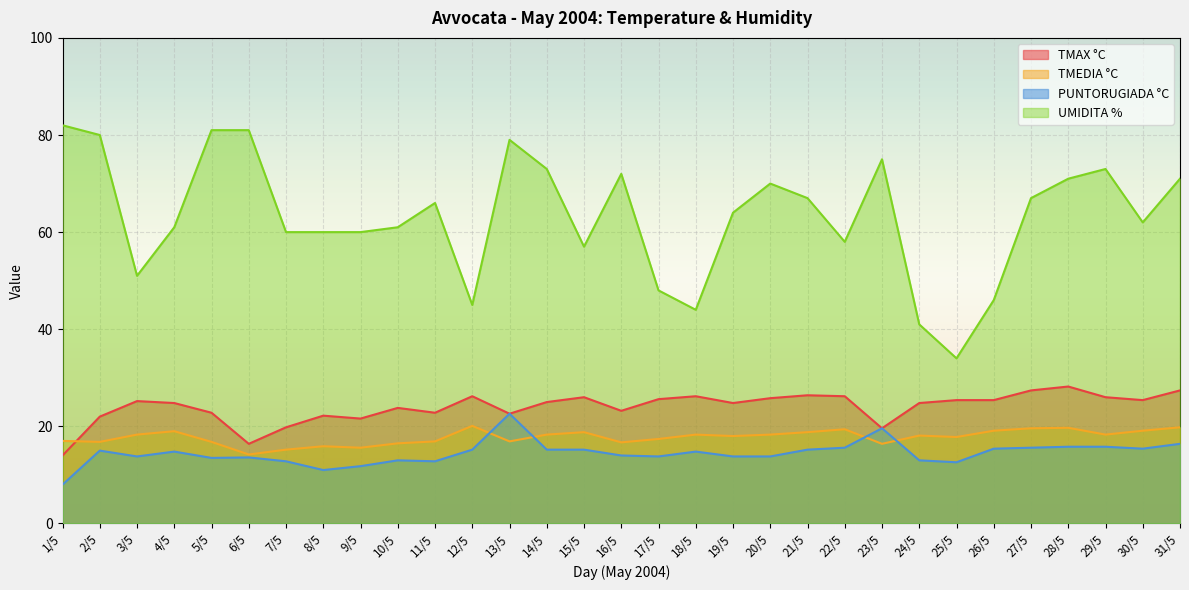

Reading left to right, extract all data points from this chart.

TMAX °C: 14.0	22.0	25.2	24.8	22.8	16.4	19.8	22.2	21.6	23.8	22.8	26.2	22.6	25.0	26.0	23.2	25.6	26.2	24.8	25.8	26.4	26.2	19.6	24.8	25.4	25.4	27.4	28.2	26.0	25.4	27.4
TMEDIA °C: 17.0	16.8	18.3	19.0	16.8	14.2	15.2	15.9	15.6	16.5	16.9	20.1	16.9	18.3	18.8	16.7	17.4	18.3	18.0	18.3	18.8	19.4	16.4	18.1	17.8	19.1	19.6	19.7	18.3	19.1	19.8
PUNTORUGIADA °C: 8.0	15.0	13.8	14.8	13.5	13.6	12.8	11.0	11.8	13.0	12.8	15.2	22.6	15.2	15.2	14.0	13.8	14.8	13.8	13.8	15.2	15.6	19.6	13.0	12.6	15.4	15.6	15.8	15.8	15.4	16.4
UMIDITA %: 82.0	80.0	51.0	61.0	81.0	81.0	60.0	60.0	60.0	61.0	66.0	45.0	79.0	73.0	57.0	72.0	48.0	44.0	64.0	70.0	67.0	58.0	75.0	41.0	34.0	46.0	67.0	71.0	73.0	62.0	71.0